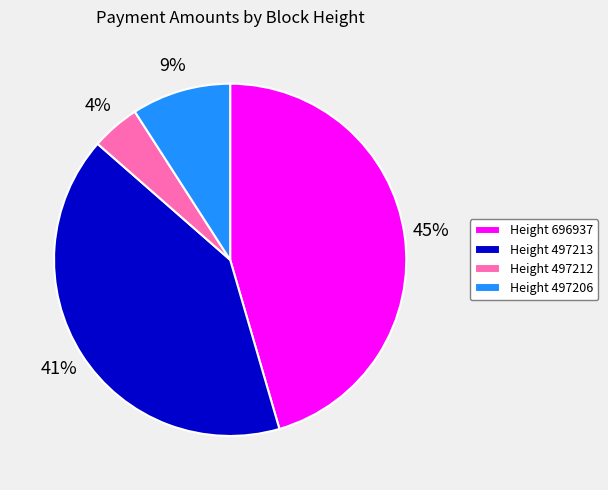

To the nearest percent, what is the difference between the largest and smallest slice percentages?

41%